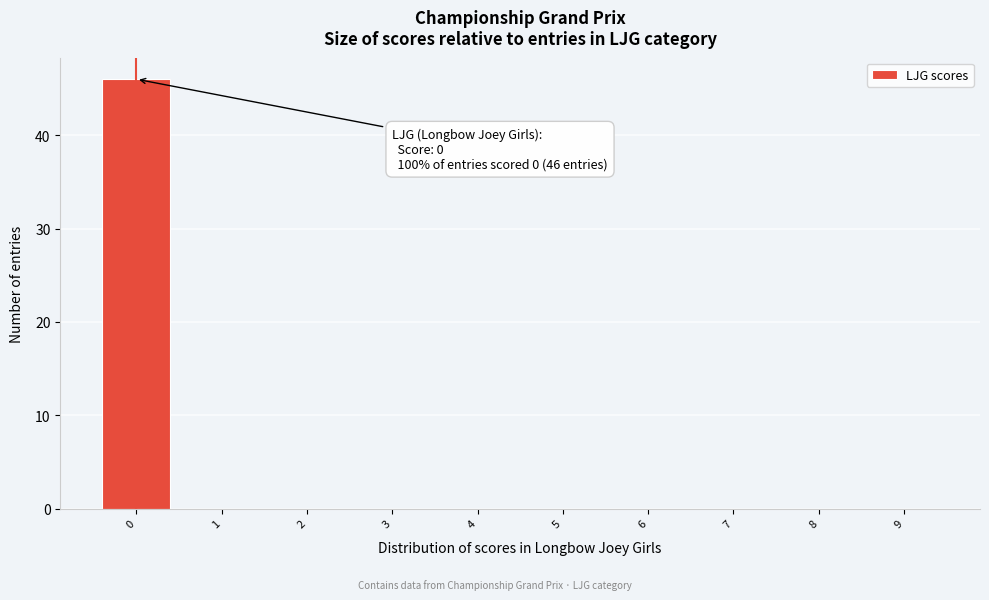

Reading left to right, list all the values displayed in this chart.

0=46	1=0	2=0	3=0	4=0	5=0	6=0	7=0	8=0	9=0